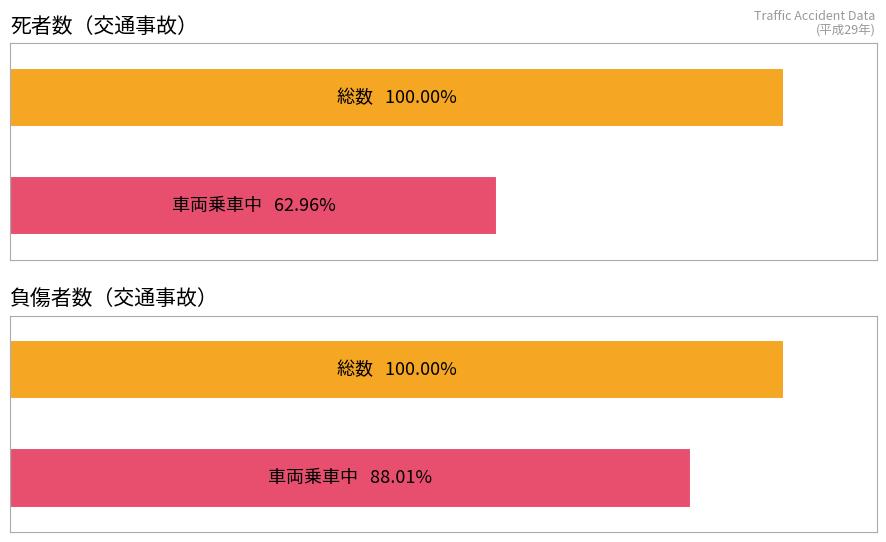

At how many categories does at least one series exceed 2972?

1